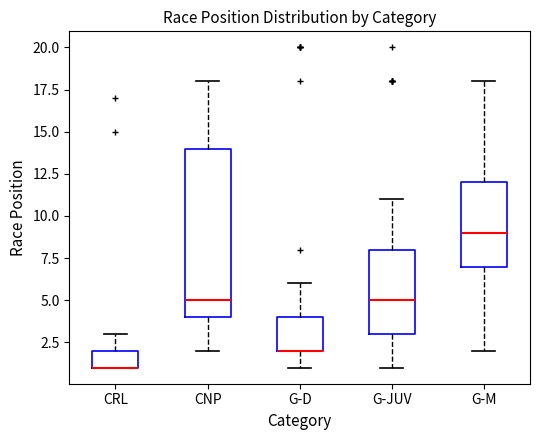

Reading left to right, transcribe this box plot: for each box, give where its median line is, the range the box spans, and where its two whiskers end, as read against the y-axis. The values are not printed on the chart, so give them approximately, as read against the axis.

CRL: median 1 (drawn on the box's lower edge), box 1 to 2, whiskers 1 to 3
CNP: median 5, box 4 to 14, whiskers 2 to 18
G-D: median 2 (drawn on the box's lower edge), box 2 to 4, whiskers 1 to 6
G-JUV: median 5, box 3 to 8, whiskers 1 to 11
G-M: median 9, box 7 to 12, whiskers 2 to 18